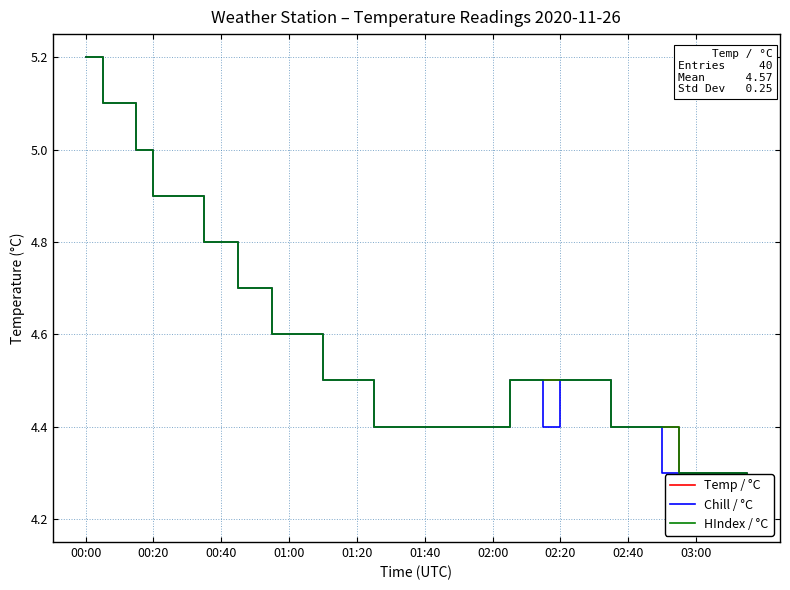

Between 33 and 24, which is larger?

33